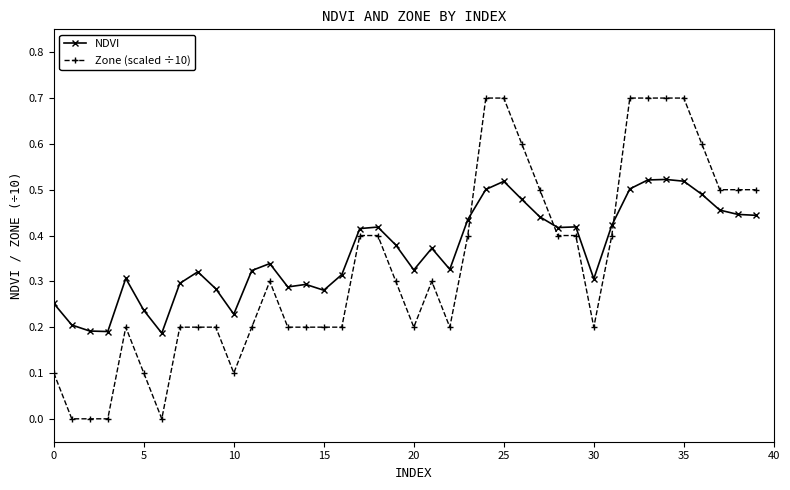

Rank the series by their maximum value, from lowest to highest.

NDVI, Zone (scaled ÷10)